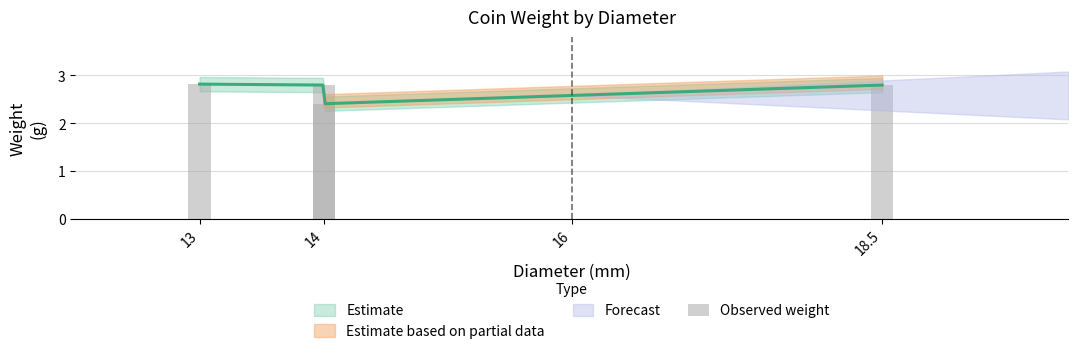

Rank the categories by value from highest to lowest.

13, 14, 18.5, 16